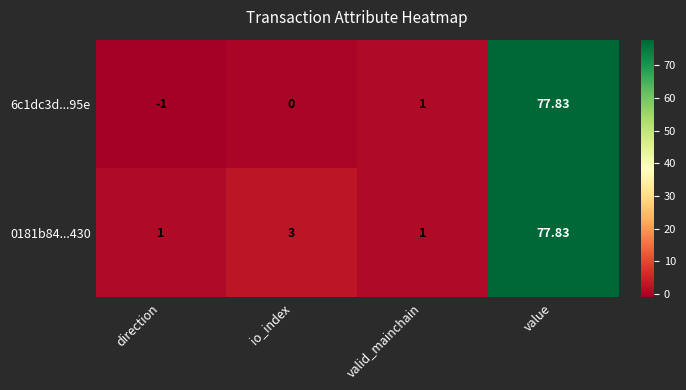

At which category does the chart reach its minimum across all series?

direction